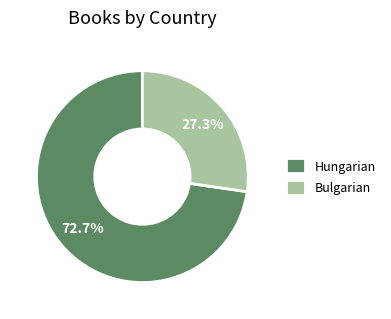

Do Hungarian and Bulgarian together represent more than half of the pie?

Yes